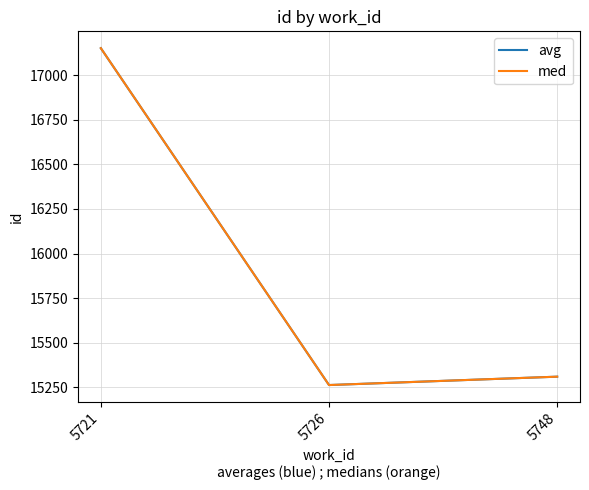

Is this an area chart (filled region under the line)?

No